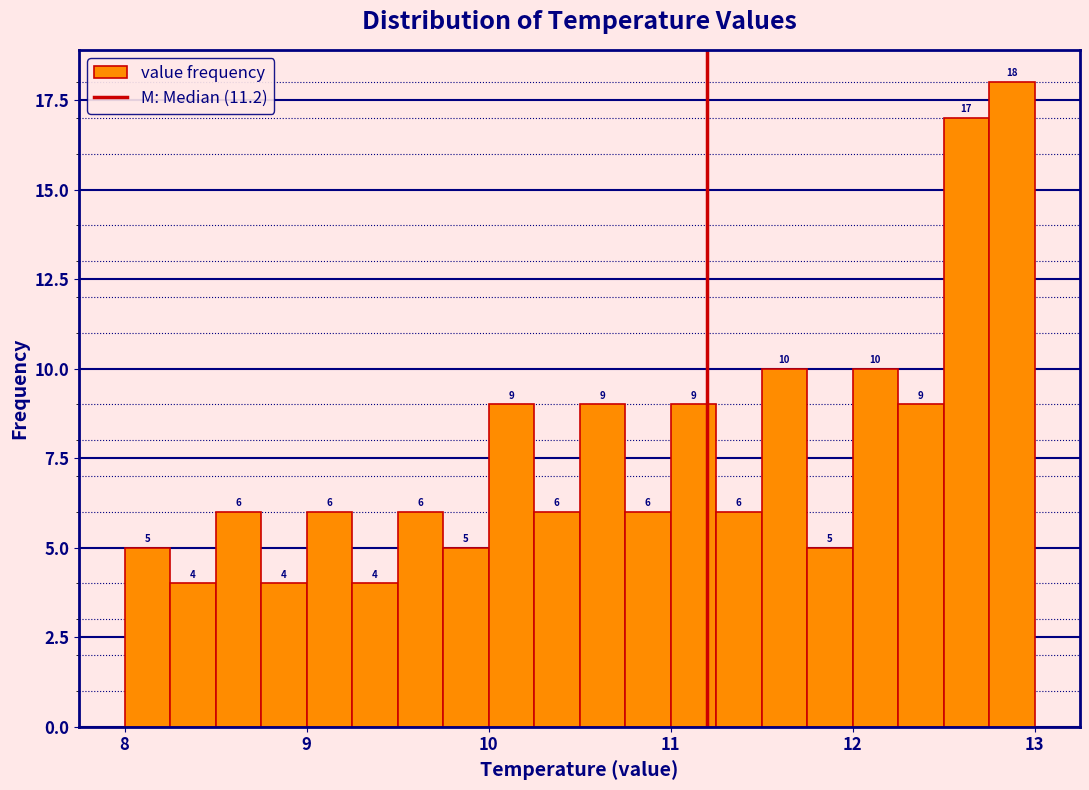

Around what value on the x-axis is the tallest bar? Give the approximate position of its centre, as read against the axis.

12.9